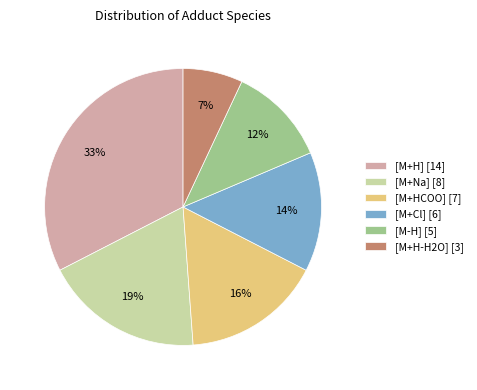

What percentage is the [M+Na] [8] slice, to the nearest percent?

19%